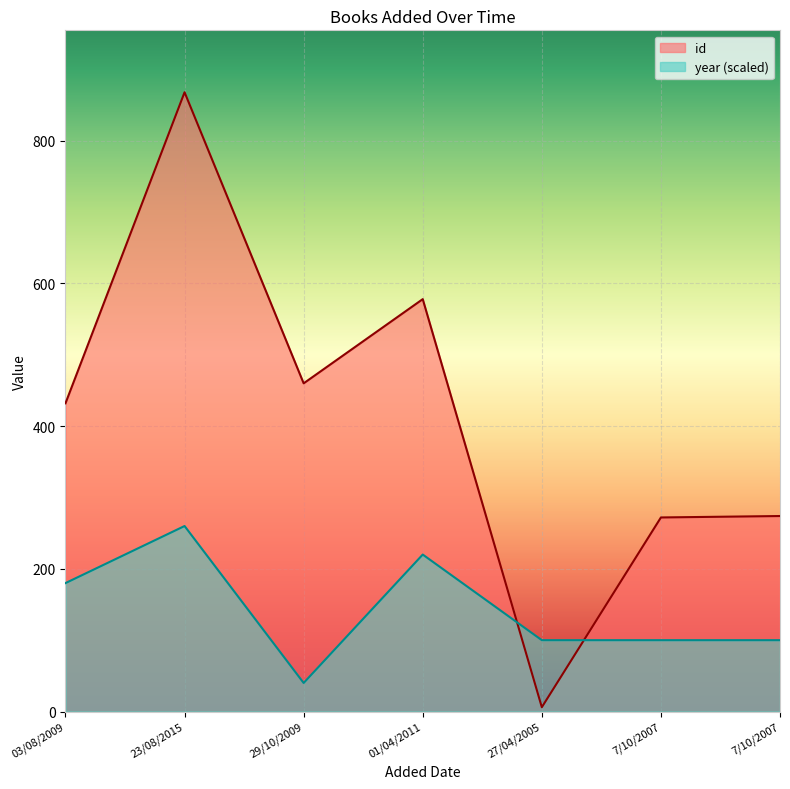

Does the chart display data point markers on the line(s)?

No